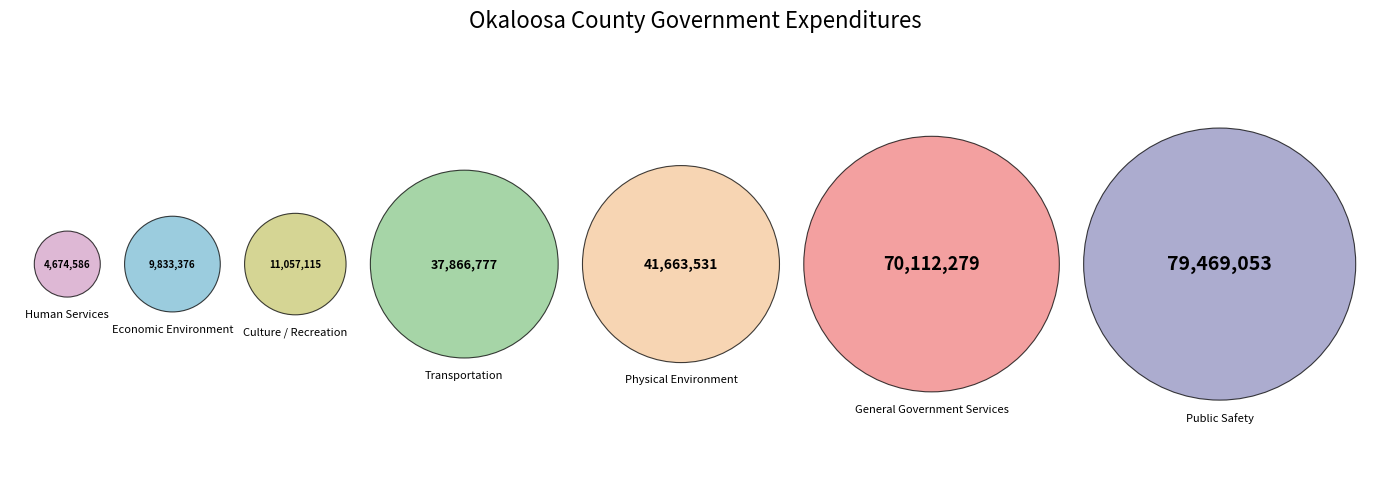

Rank the categories by value from highest to lowest.

Public Safety, General Government Services, Physical Environment, Transportation, Culture / Recreation, Economic Environment, Human Services